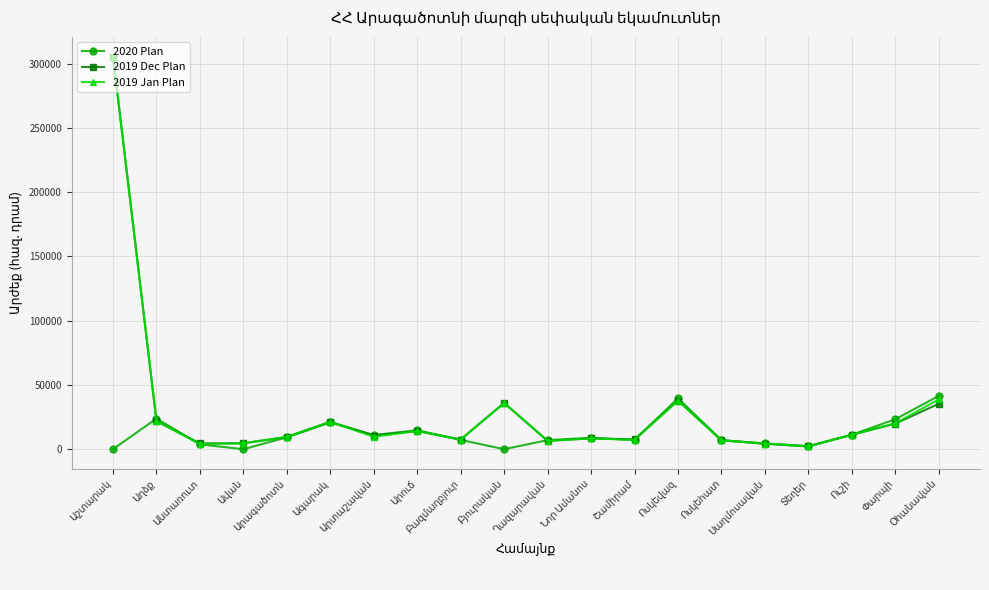

What is the value of the 2020 Plan point at the 6th from the left?

20854.9